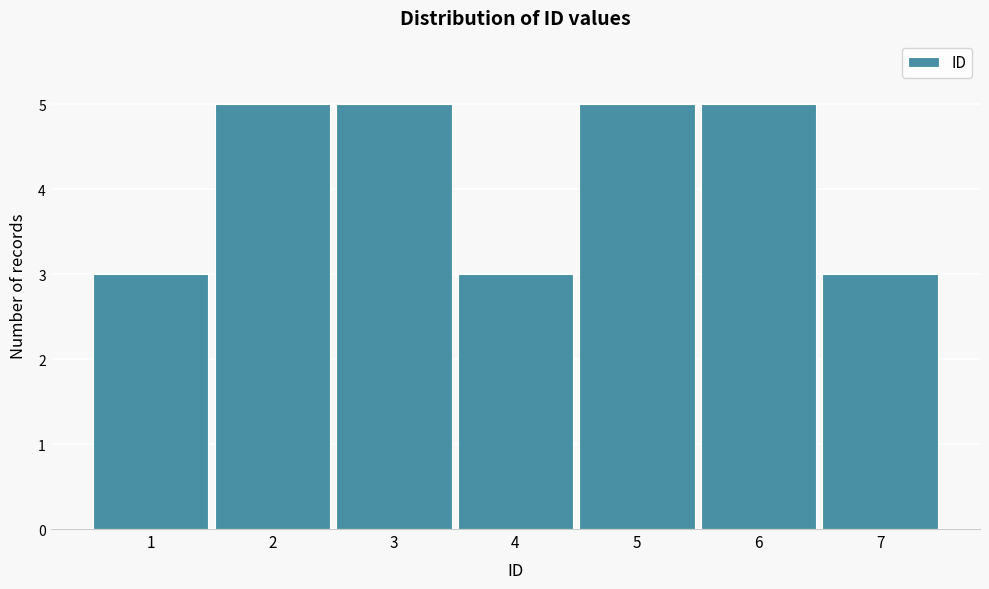

Reading left to right, list every bar in this chart as the range it spans on the x-axis followed by its height. The values are not printed on the chart, so give them approximately, as read against the axis.

0.5 to 1.5: 3
1.5 to 2.5: 5
2.5 to 3.5: 5
3.5 to 4.5: 3
4.5 to 5.5: 5
5.5 to 6.5: 5
6.5 to 7.5: 3